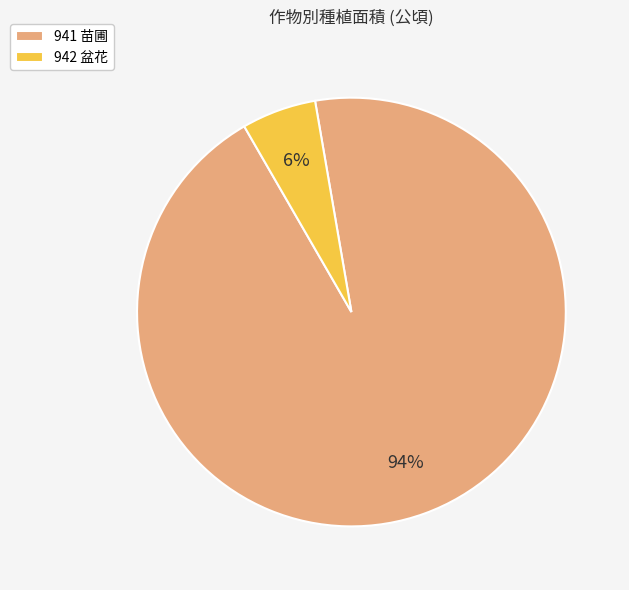

Do 942 盆花 and 941 苗圃 together represent more than half of the pie?

Yes